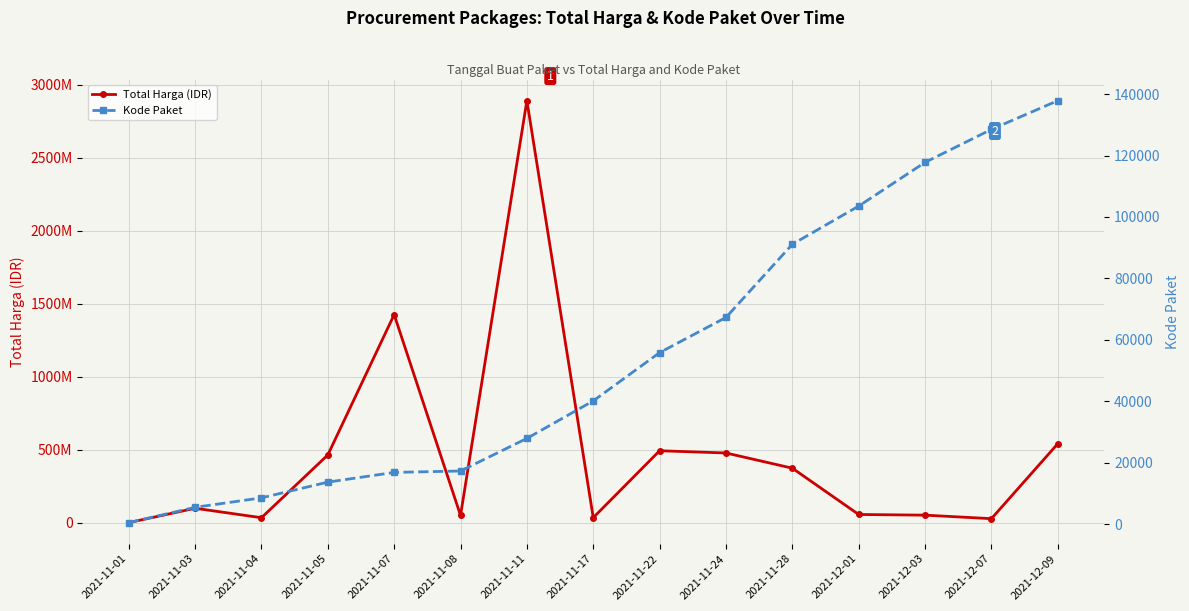

Between 2021-11-24 and 2021-12-09, which series saw the biggest shift?

Total Harga (IDR)